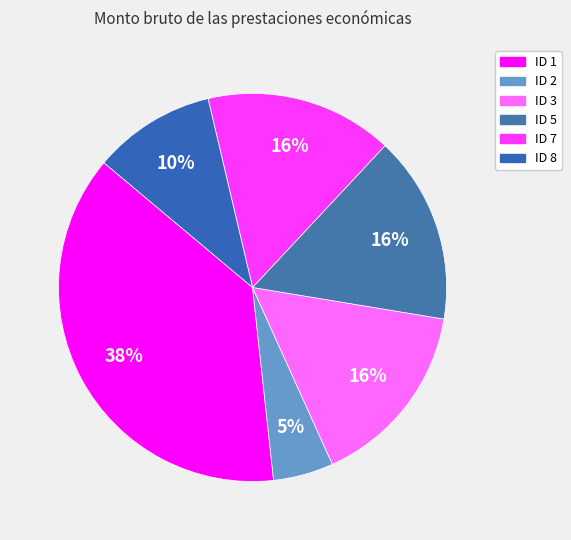

Combined, do ID 2 and ID 3 account for over 50%?

No